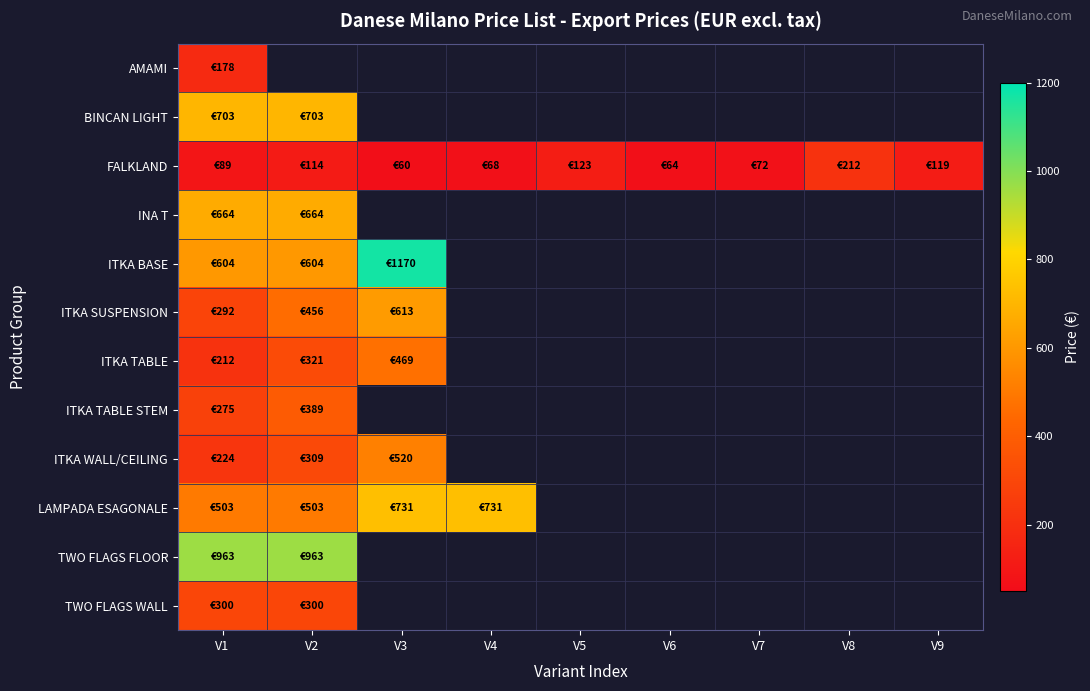

The value of FALKLAND at V7 is 72.0. True or false?

True